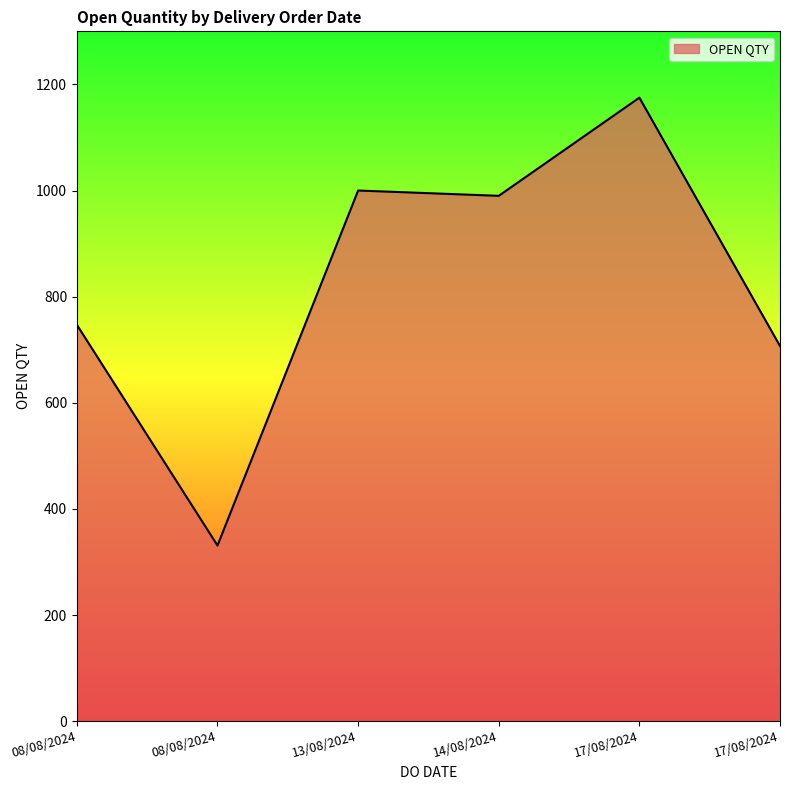

Between 08/08/2024 and 17/08/2024, which is larger?

17/08/2024